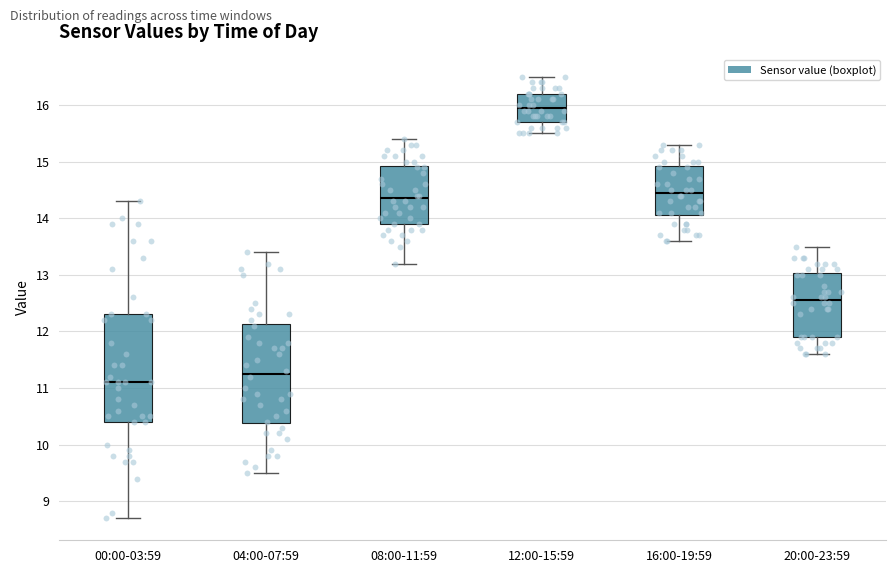

Reading left to right, transcribe this box plot: for each box, give where its median line is, the range the box spans, and where its two whiskers end, as read against the y-axis. The values are not printed on the chart, so give them approximately, as read against the axis.

00:00-03:59: median 11.1, box 10.4 to 12.3, whiskers 8.7 to 14.3
04:00-07:59: median 11.3, box 10.4 to 12.1, whiskers 9.5 to 13.4
08:00-11:59: median 14.4, box 13.9 to 14.9, whiskers 13.2 to 15.4
12:00-15:59: median 16.0, box 15.7 to 16.2, whiskers 15.5 to 16.5
16:00-19:59: median 14.5, box 14.1 to 14.9, whiskers 13.6 to 15.3
20:00-23:59: median 12.6, box 11.9 to 13.0, whiskers 11.6 to 13.5